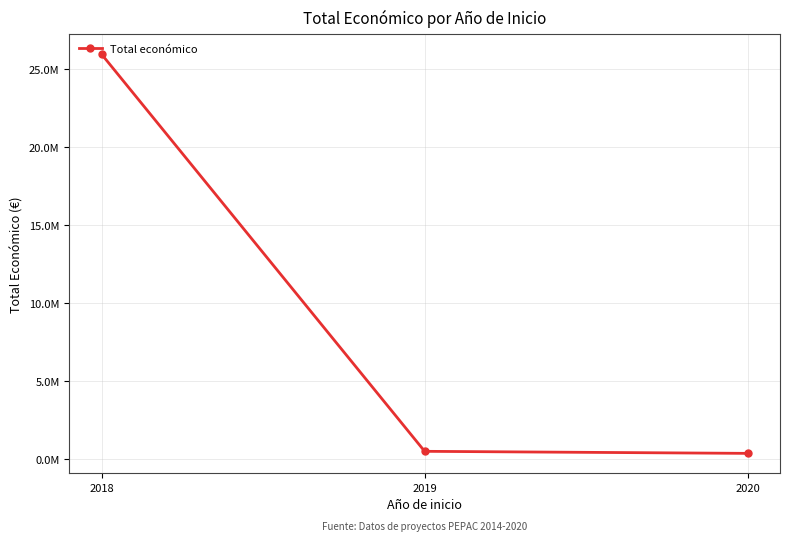

Where does the data first go above 480156?

2018